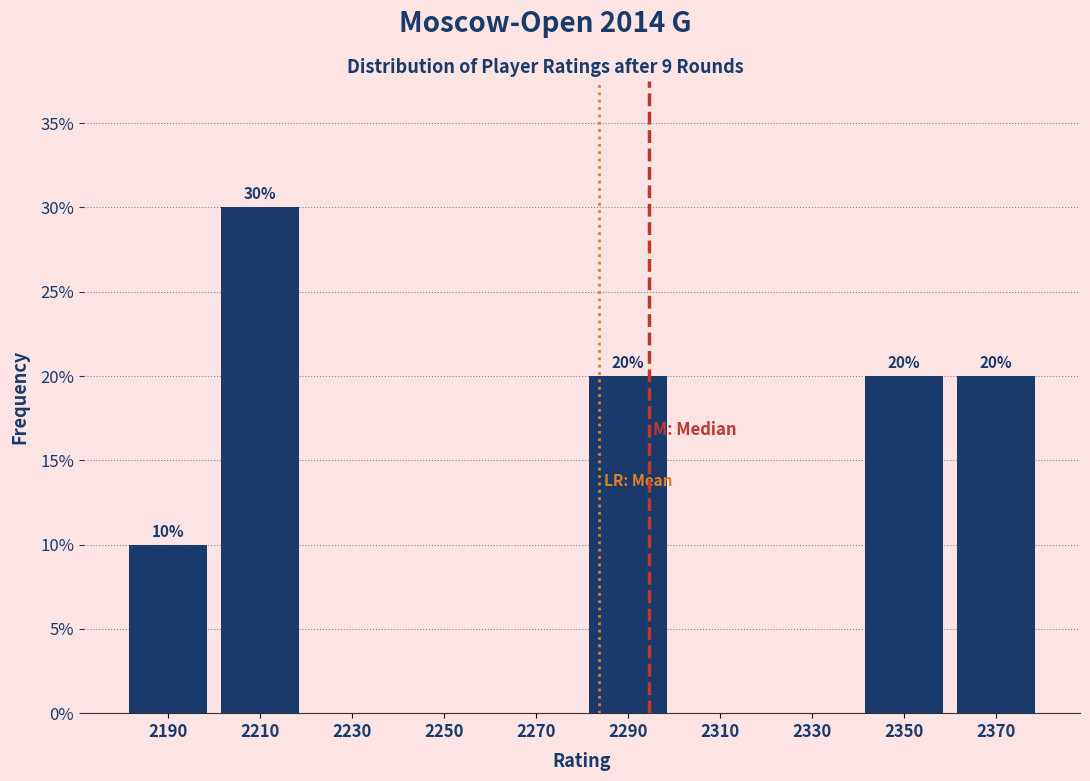

Reading left to right, extract all data points from this chart.

2190=10	2210=30	2230=0	2250=0	2270=0	2290=20	2310=0	2330=0	2350=20	2370=20